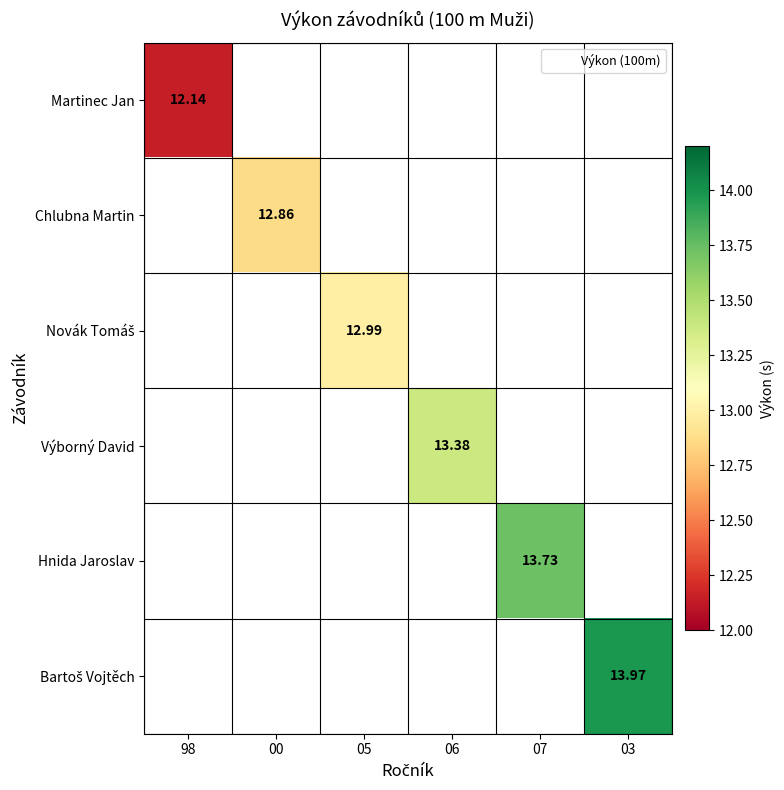

How many values in the Výborný David series exceed 13?

1